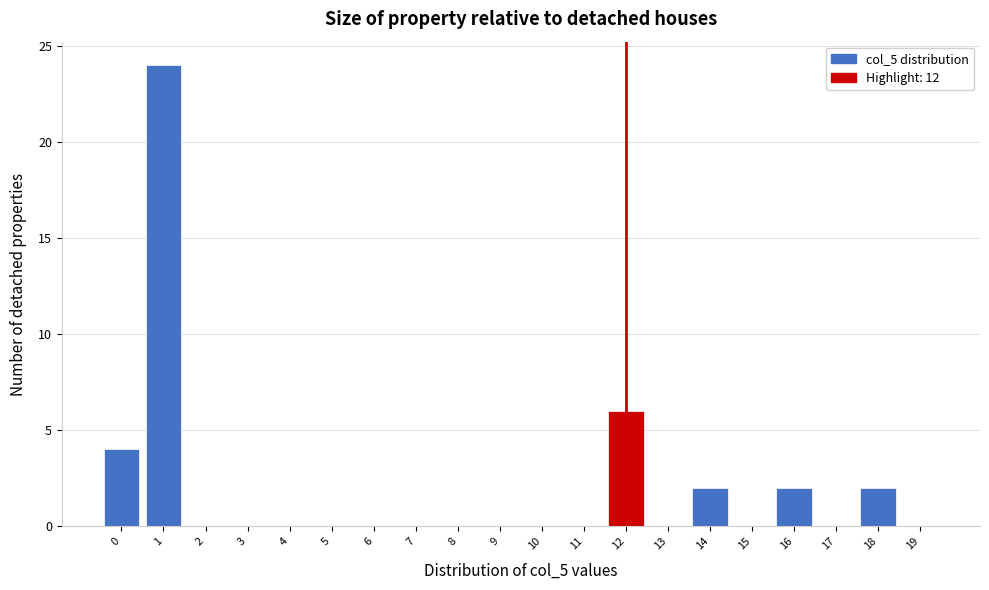

Reading left to right, what are all the values shown in this chart?

0=4	1=24	2=0	3=0	4=0	5=0	6=0	7=0	8=0	9=0	10=0	11=0	12=6	13=0	14=2	15=0	16=2	17=0	18=2	19=0